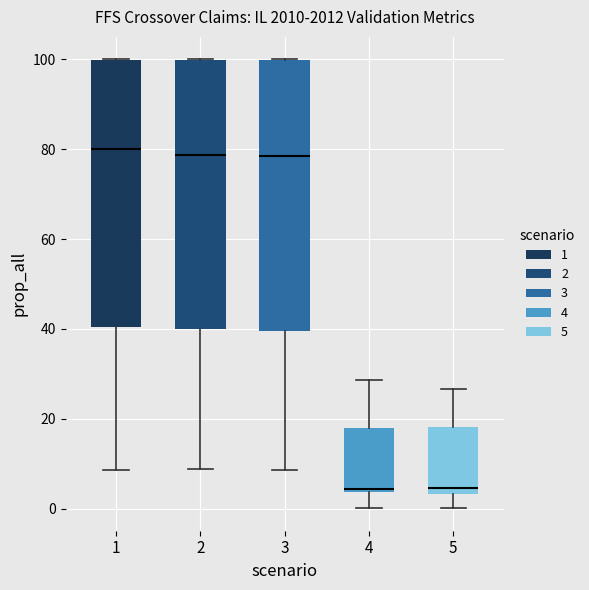

Reading left to right, transcribe this box plot: for each box, give where its median line is, the range the box spans, and where its two whiskers end, as read against the y-axis. The values are not printed on the chart, so give them approximately, as read against the axis.

1: median 80, box 40 to 100, whiskers 8 to 100
2: median 78, box 40 to 100, whiskers 8 to 100
3: median 78, box 40 to 100, whiskers 8 to 100
4: median 4 (just above the box's lower edge), box 4 to 18, whiskers 0 to 28
5: median 4 (just above the box's lower edge), box 4 to 18, whiskers 0 to 26